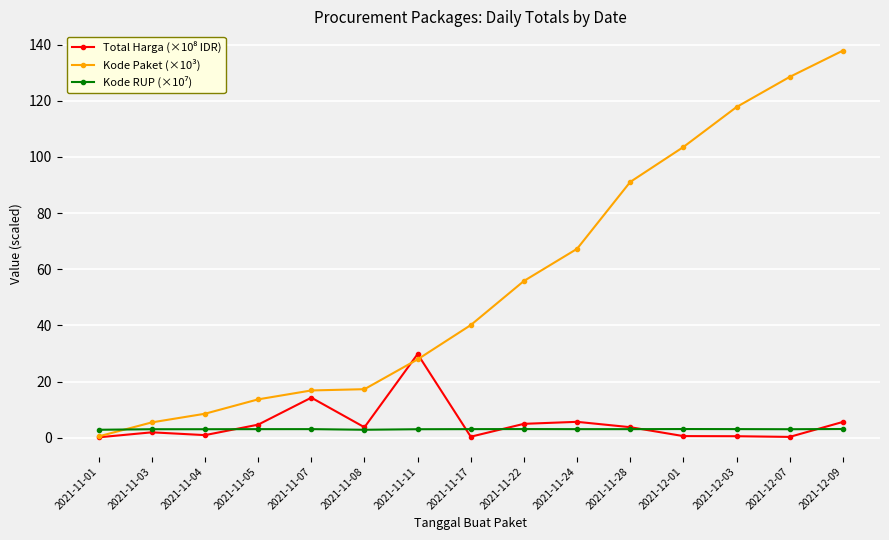

At which category is the sum across all series the highest?

2021-12-09